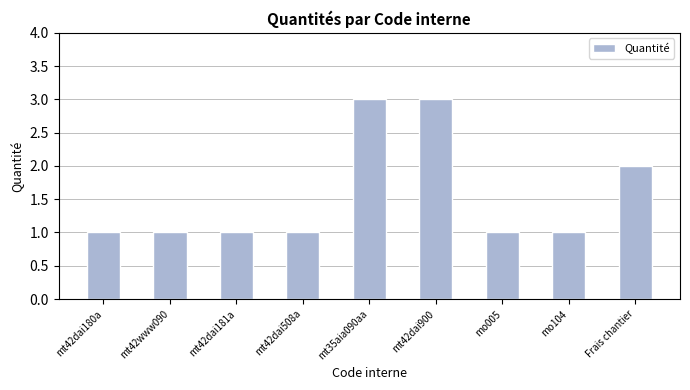

At which label is the value closest to 2?

Frais chantier